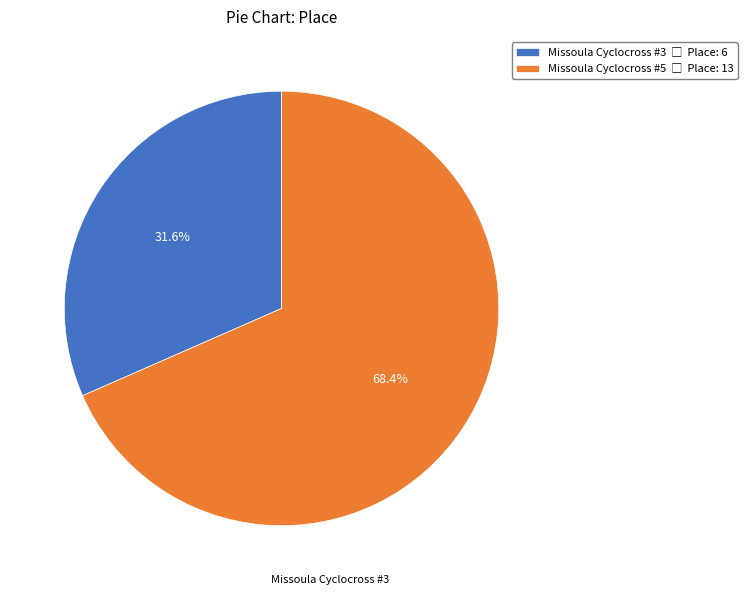

Is it true that Missoula Cyclocross #5 is 68% of the pie?

True